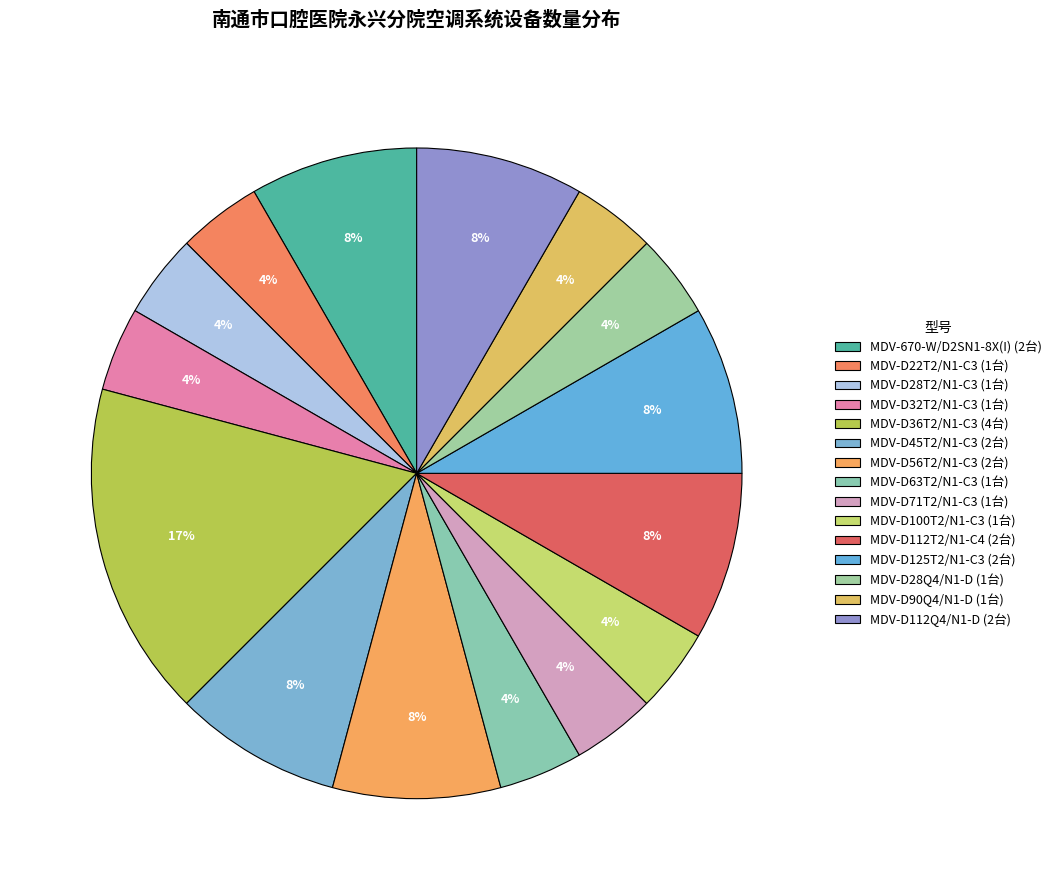

How many slices are in this pie chart?

15